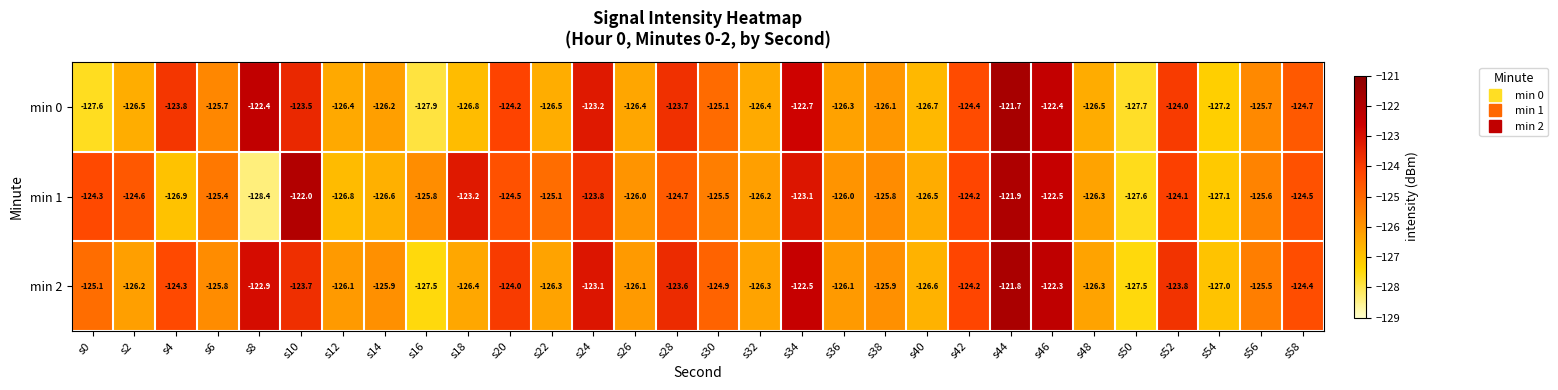

At s24, list the series in order from smallest to largest.

min 1, min 0, min 2